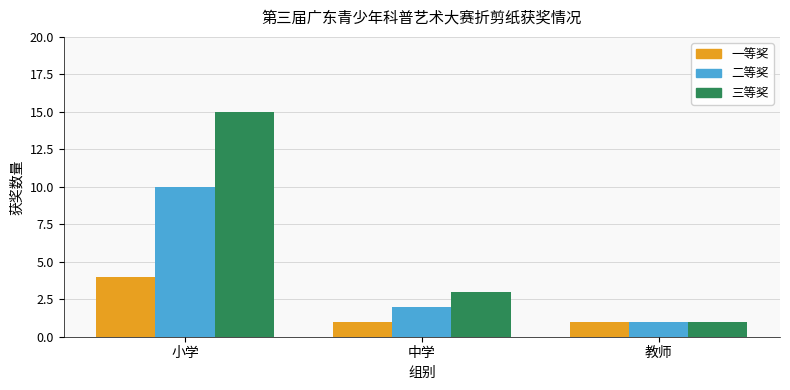

What is the label of the 1st bar from the left?

小学